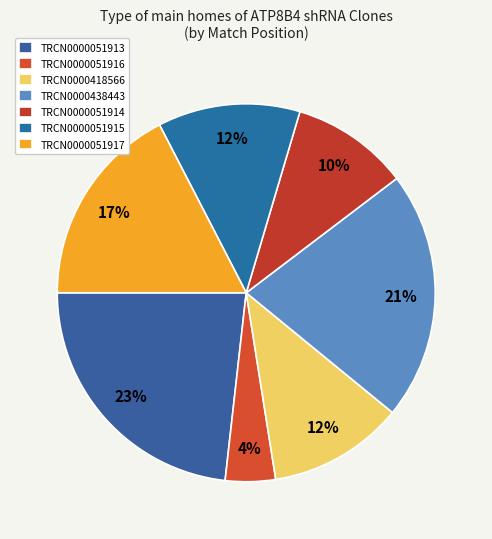

What is the total percentage of TRCN0000051916 and TRCN0000051913?

27.5%